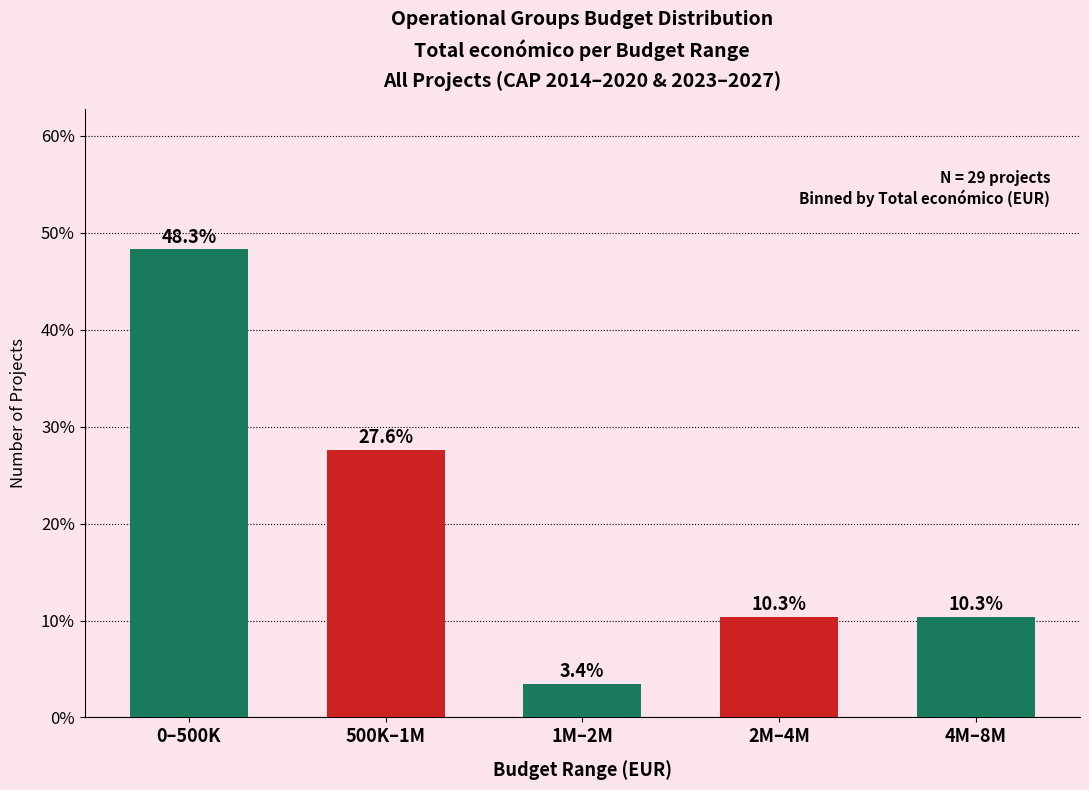

Reading left to right, what are all the values shown in this chart?

0–500K=48.3	500K–1M=27.6	1M–2M=3.4	2M–4M=10.3	4M–8M=10.3